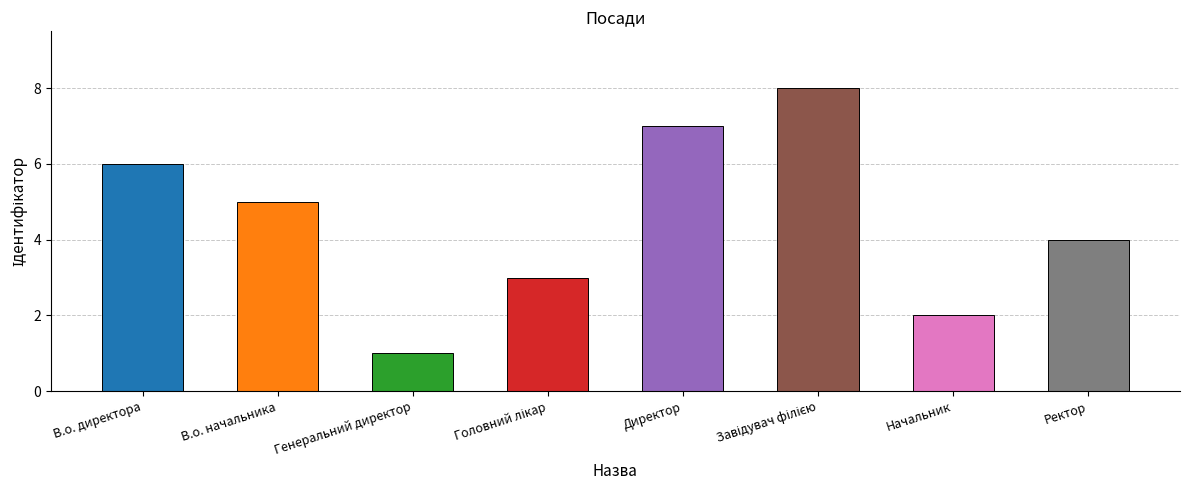

At which label is the value closest to 4?

Ректор